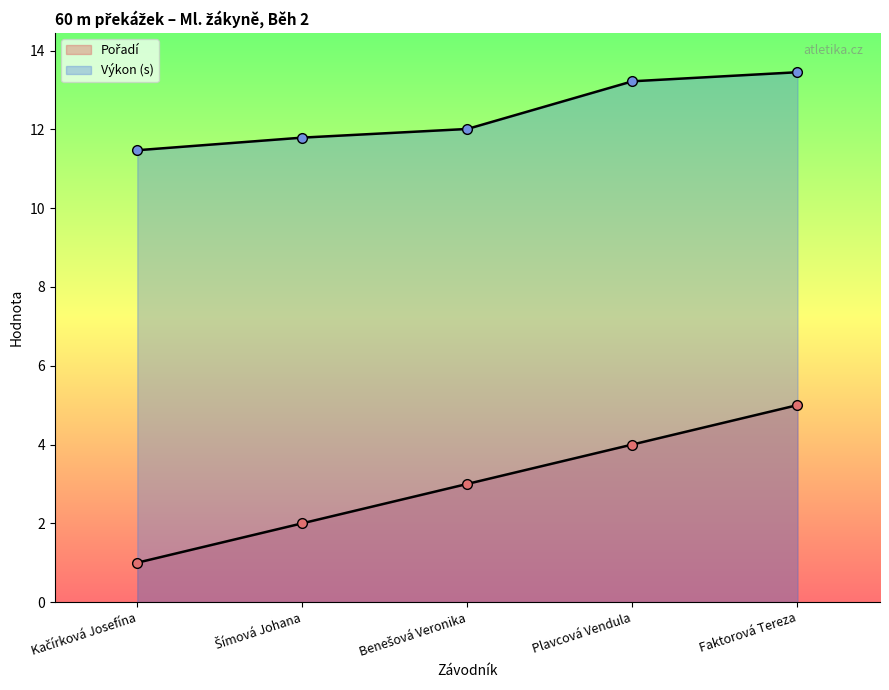

Which series has the largest range (max minus min)?

Pořadí